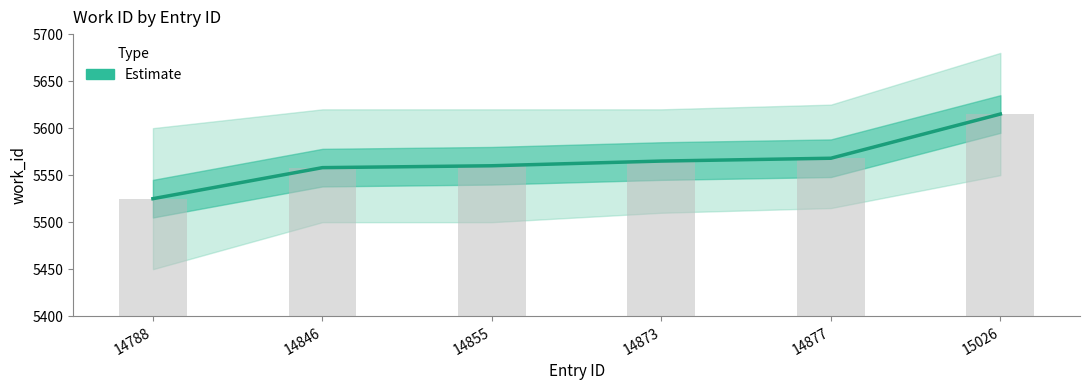

Does the chart contain any negative values?

No